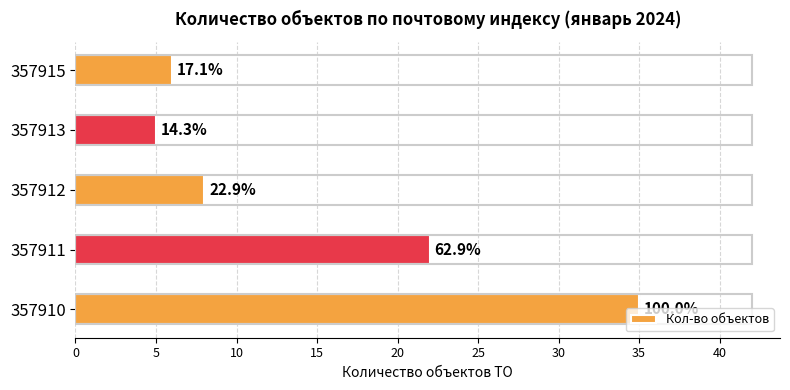

How many bars are there in total?

5